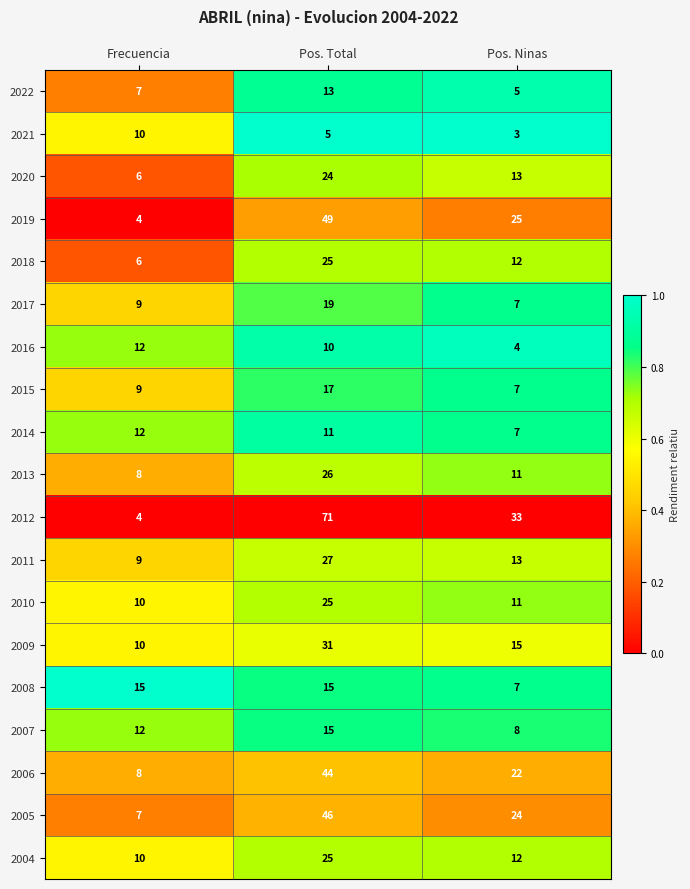

At which category is the sum across all series the highest?

Pos. Total